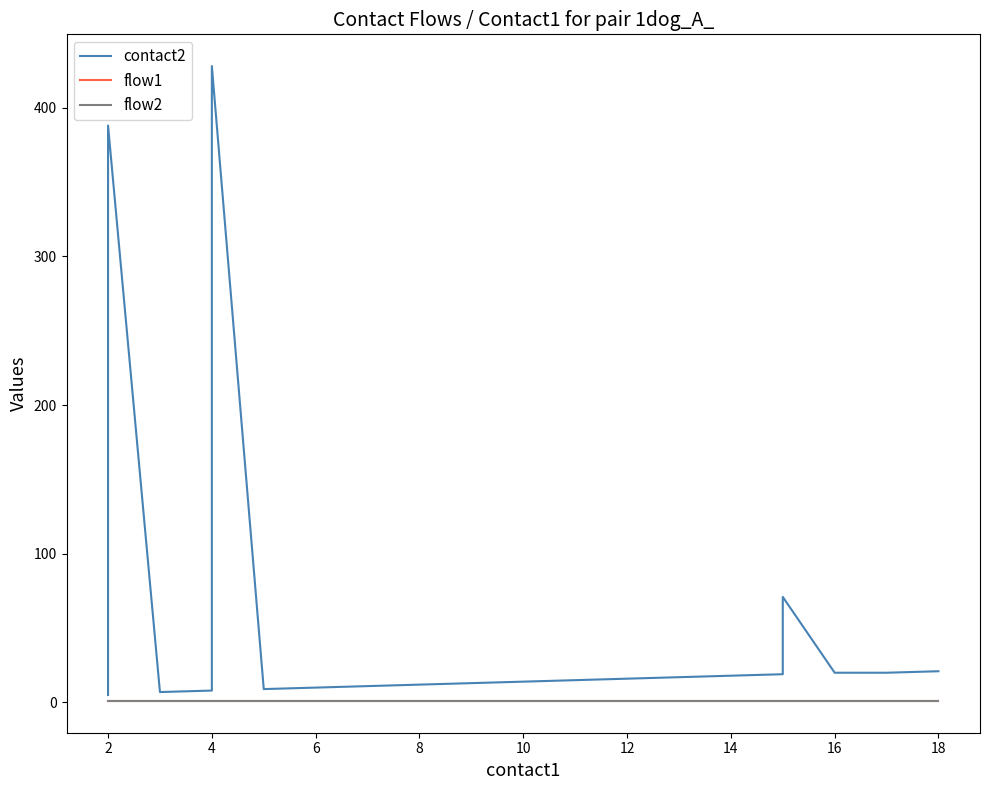

Which series changed the most between 16 and 11?

contact2